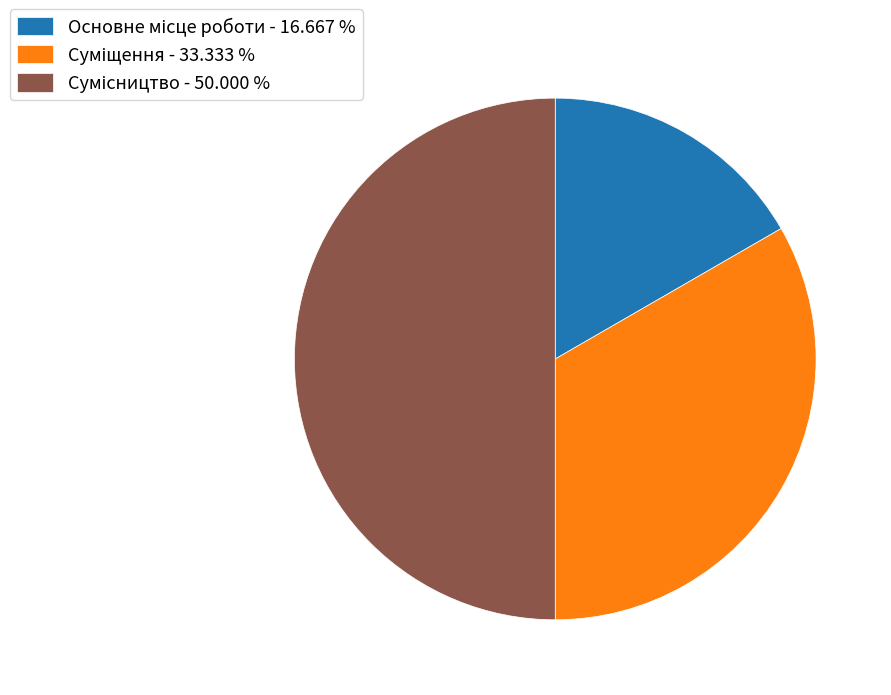

Is it true that Сумісництво is 50% of the pie?

True